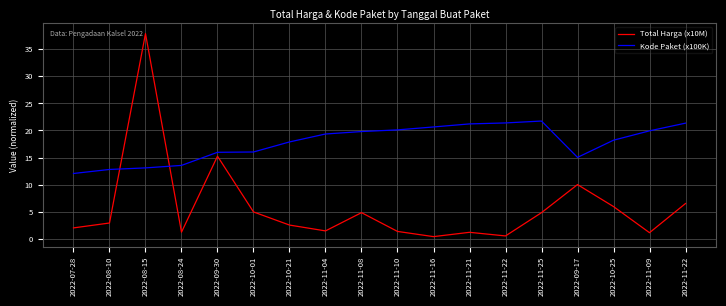

How many lines are shown in the chart?

2